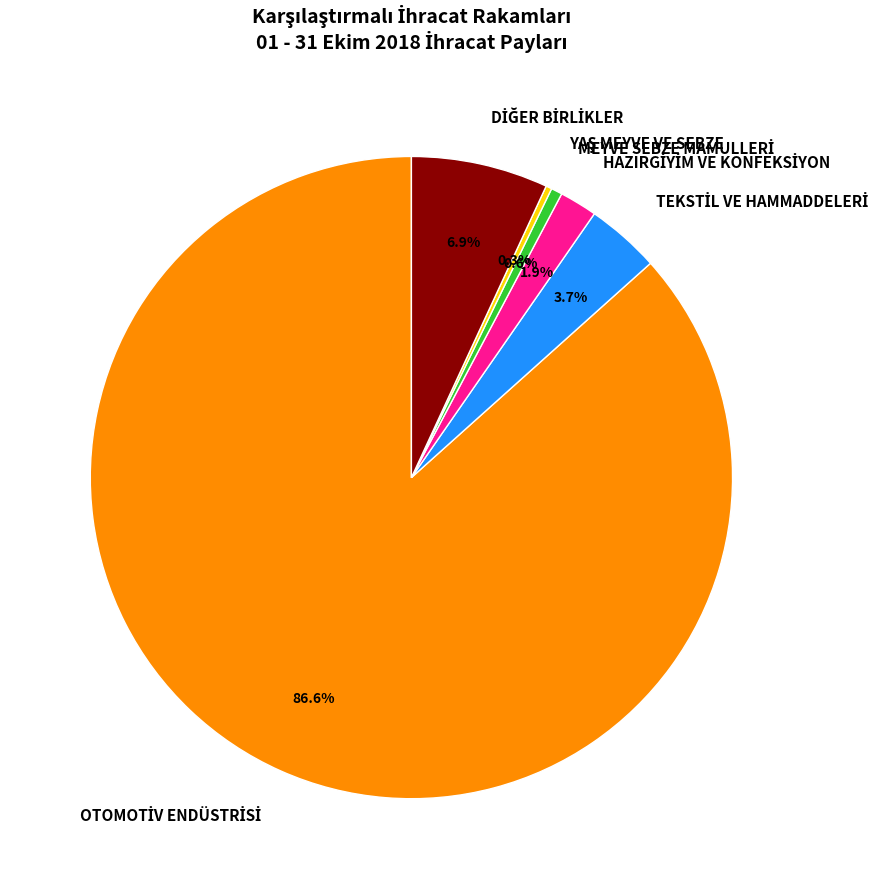

How many slices are in this pie chart?

6